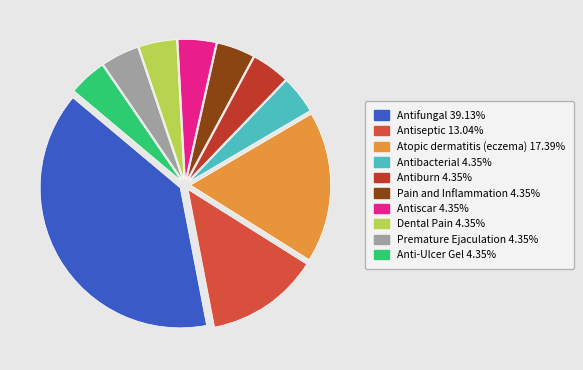

Is there a majority slice in this chart?

No